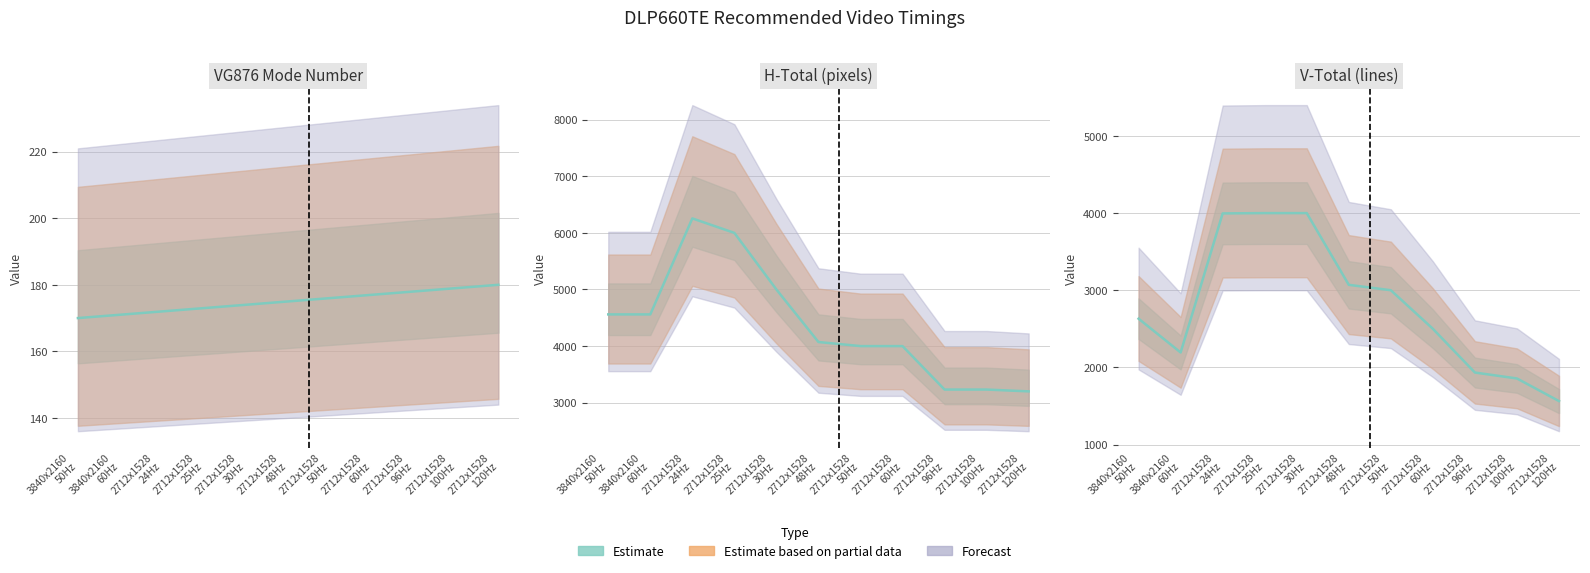

The value of H-Total at 2712x1528 100Hz is 3232. True or false?

True